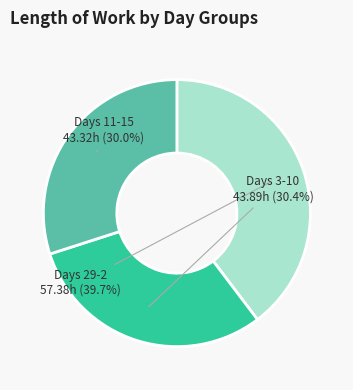

Which slice is the largest?

Days 29-2